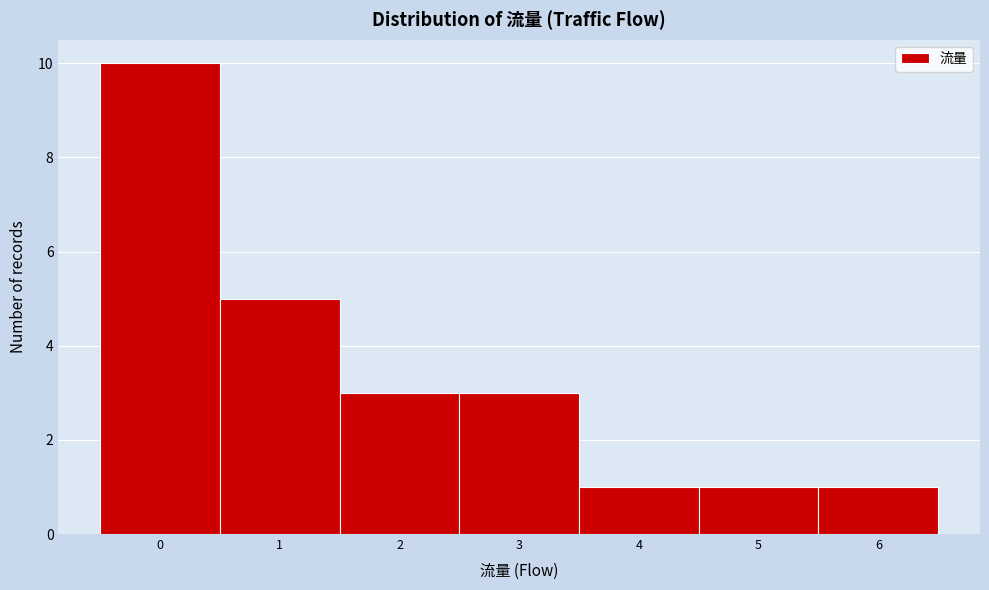

Reading left to right, list every bar in this chart as the range it spans on the x-axis followed by its height. The values are not printed on the chart, so give them approximately, as read against the axis.

-0.5 to 0.5: 10
0.5 to 1.5: 5
1.5 to 2.5: 3
2.5 to 3.5: 3
3.5 to 4.5: 1
4.5 to 5.5: 1
5.5 to 6.5: 1